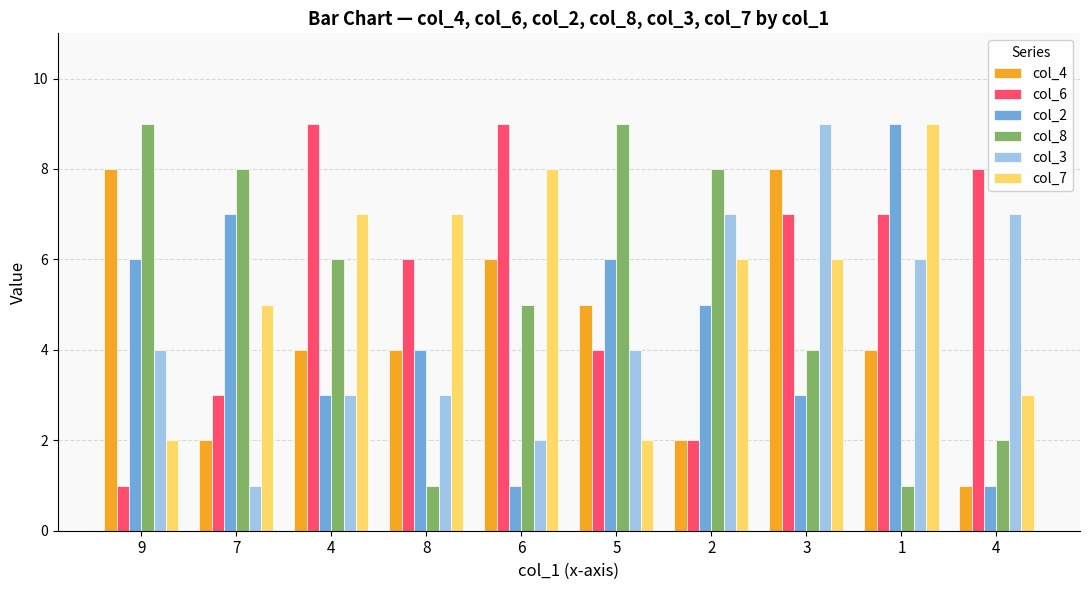

Which category has the highest value in the col_6 series?

4